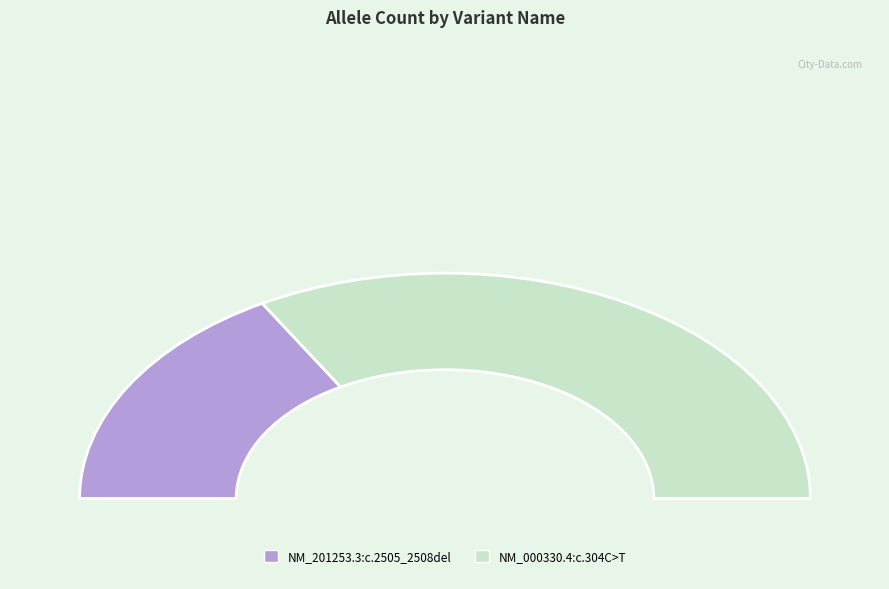

What is the ratio of the value at NM_201253.3:c.2505_2508del to the value at NM_000330.4:c.304C>T?

0.5